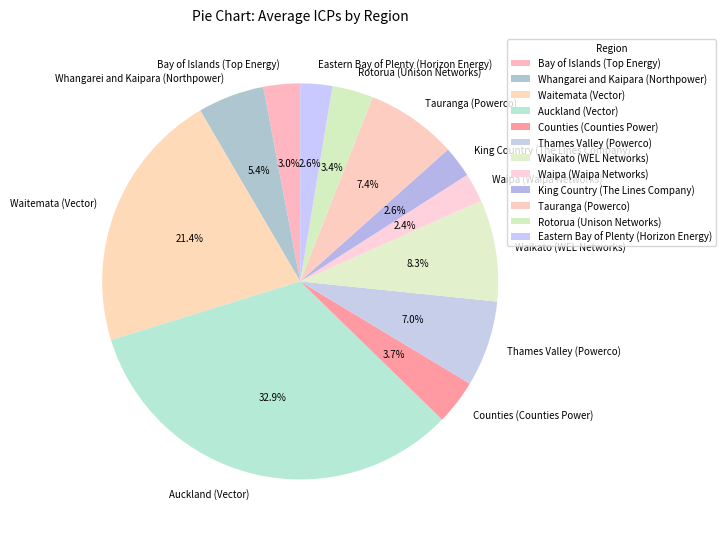

Is there any slice that represents more than half of the pie?

No